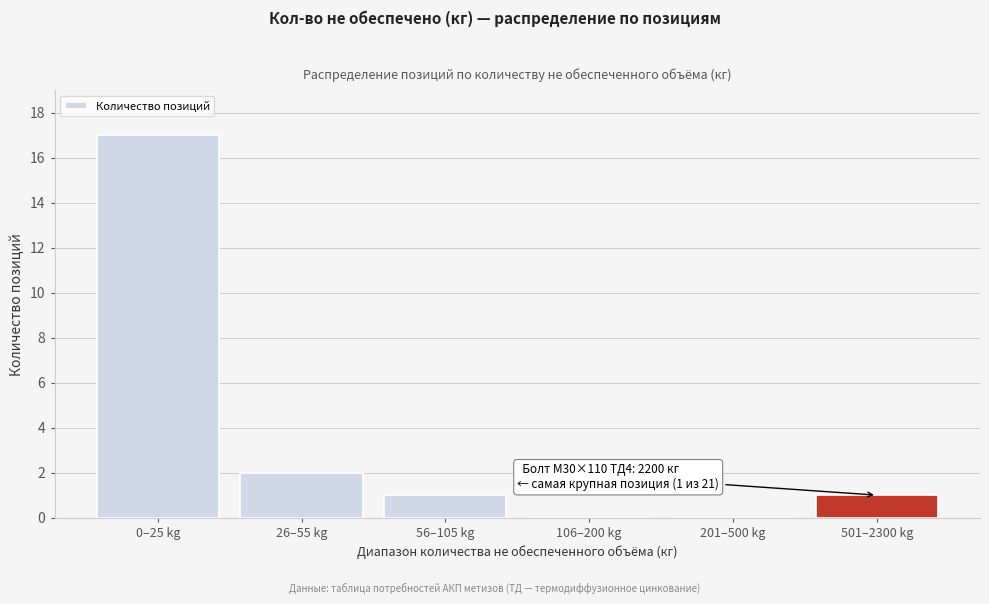

Reading right to left, extract all data points from this chart.

501–2300 kg=1	201–500 kg=0	106–200 kg=0	56–105 kg=1	26–55 kg=2	0–25 kg=17